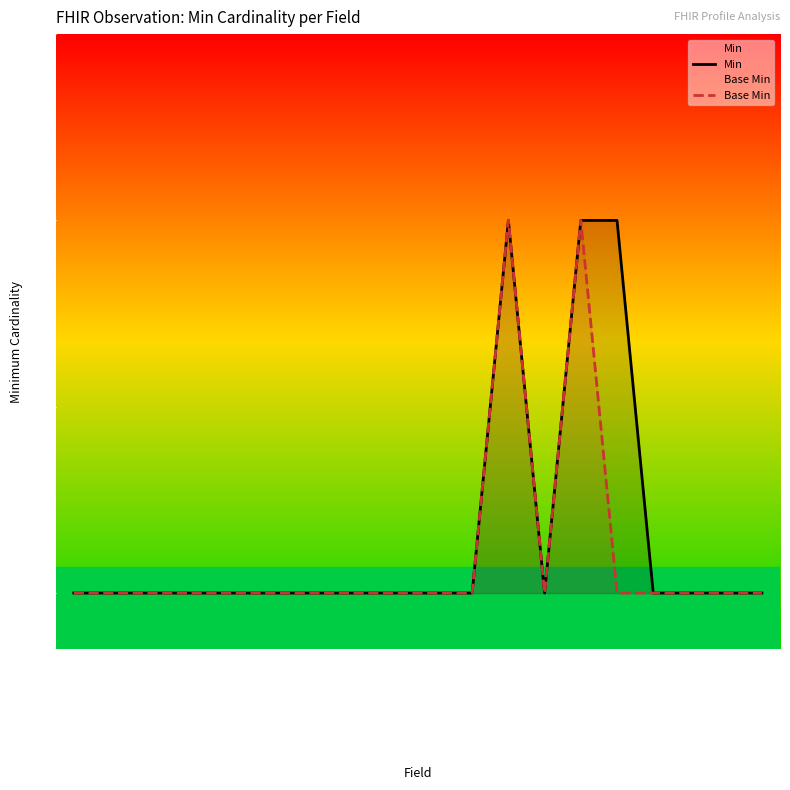

Rank the categories by Base Min value from highest to lowest.

Obs.status, Obs.code, Obs, Obs.id, Obs.meta, Obs.implicitRules, Obs.language, Obs.text, Obs.contained, Obs.extension, Obs.modifierExtension, Obs.identifier, Obs.basedOn, Obs.partOf, Obs.category, Obs.subject, Obs.focus, Obs.encounter, Obs.effective[x], Obs.issued